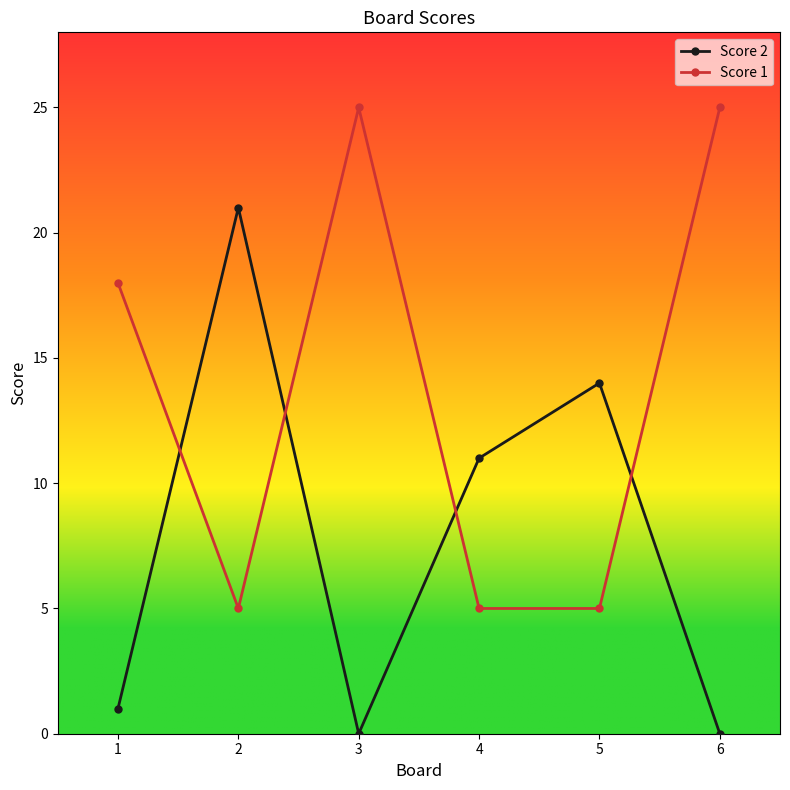

Is the value of Score 1 at 5 greater than the value of Score 2 at 2?

No